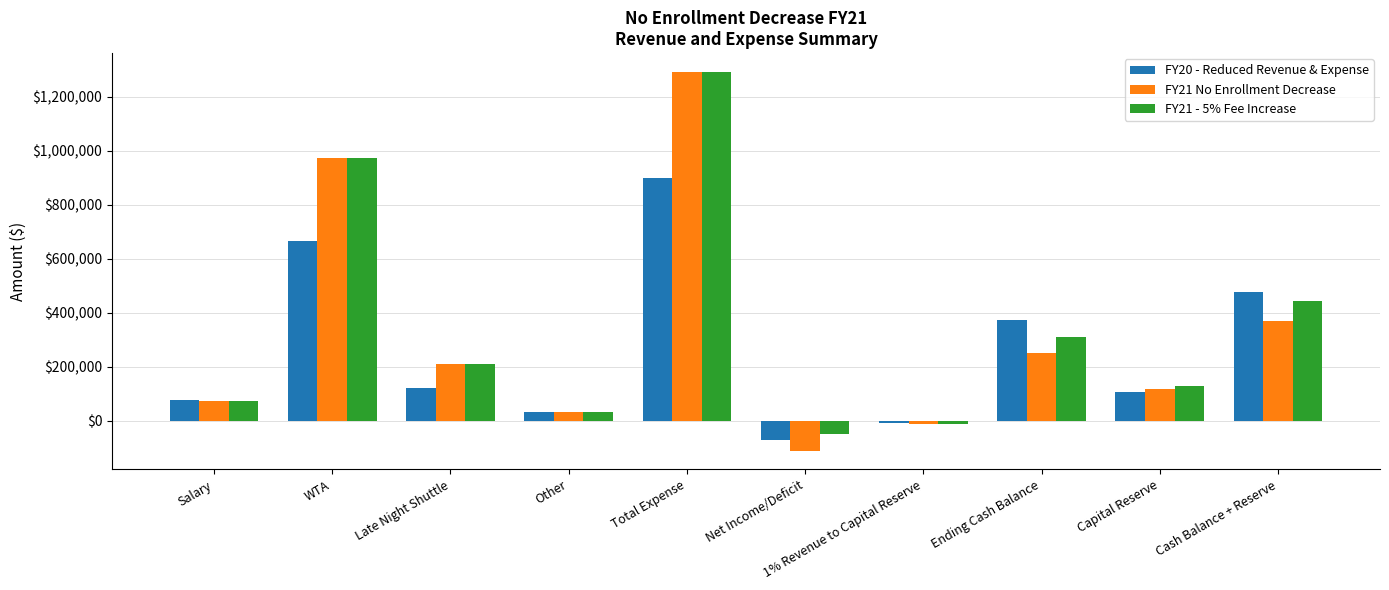

What is the greatest value displayed?

1290962.0